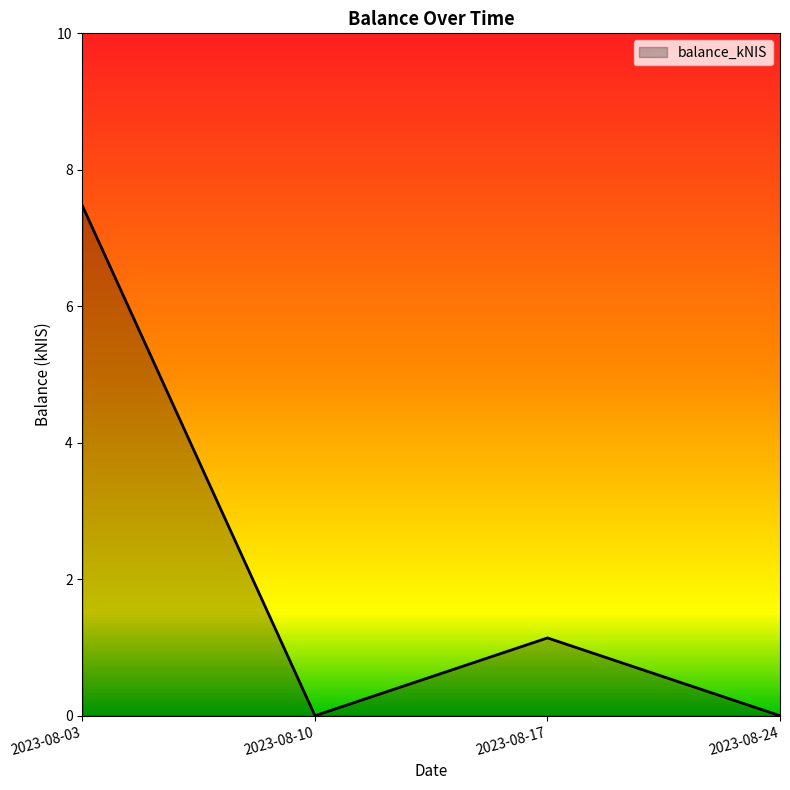

Reading right to left, extract all data points from this chart.

0.0	1.1	0.0	7.5